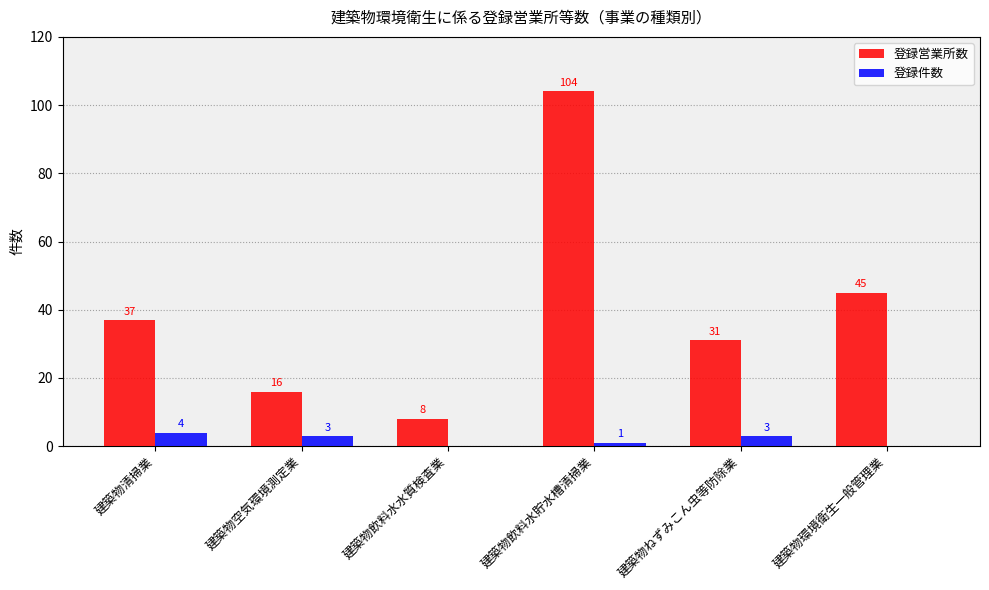

Reading left to right, list all the values displayed in this chart.

登録営業所数: 建築物清掃業=37	建築物空気環境測定業=16	建築物飲料水水質検査業=8	建築物飲料水貯水槽清掃業=104	建築物ねずみこん虫等防除業=31	建築物環境衛生一般管理業=45
登録件数: 建築物清掃業=4	建築物空気環境測定業=3	建築物飲料水水質検査業=0	建築物飲料水貯水槽清掃業=1	建築物ねずみこん虫等防除業=3	建築物環境衛生一般管理業=0